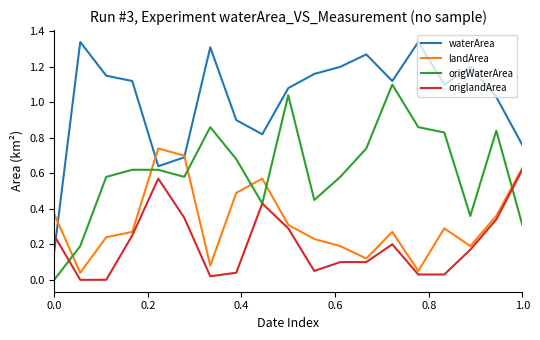

How many interior local valleys does the waterArea series have?

4